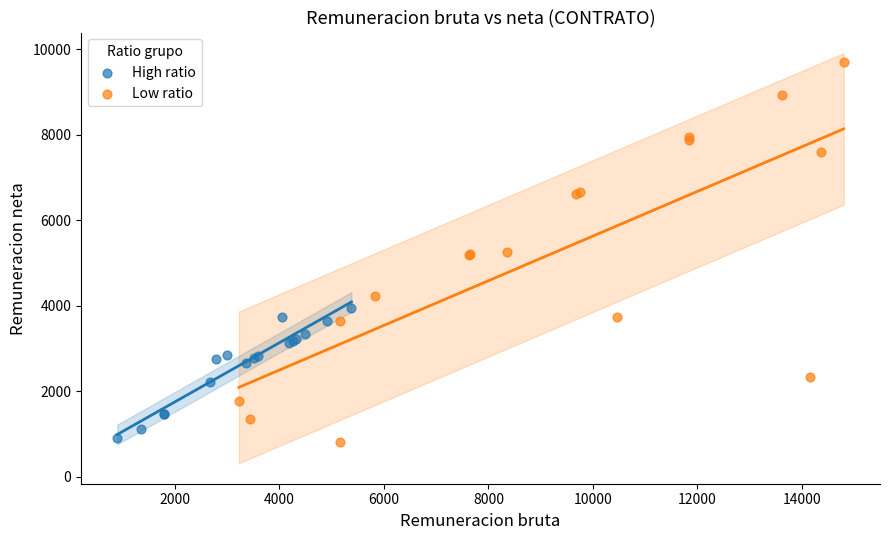

Which series has the widest spread of Y values?

Low ratio